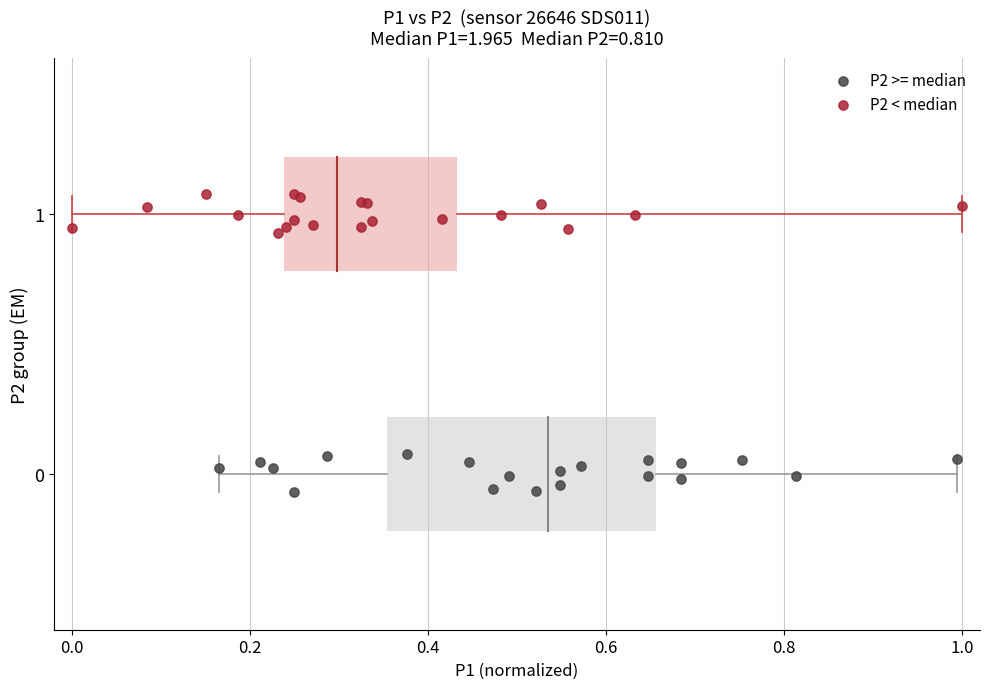

Which series contains the lowest Y value?

P2 >= median